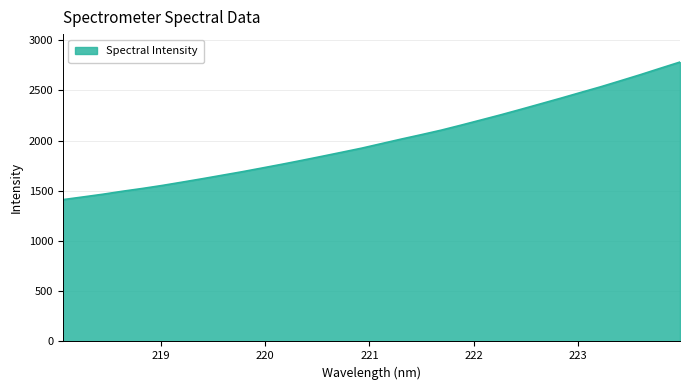

What is the smallest value displayed?

1411.6